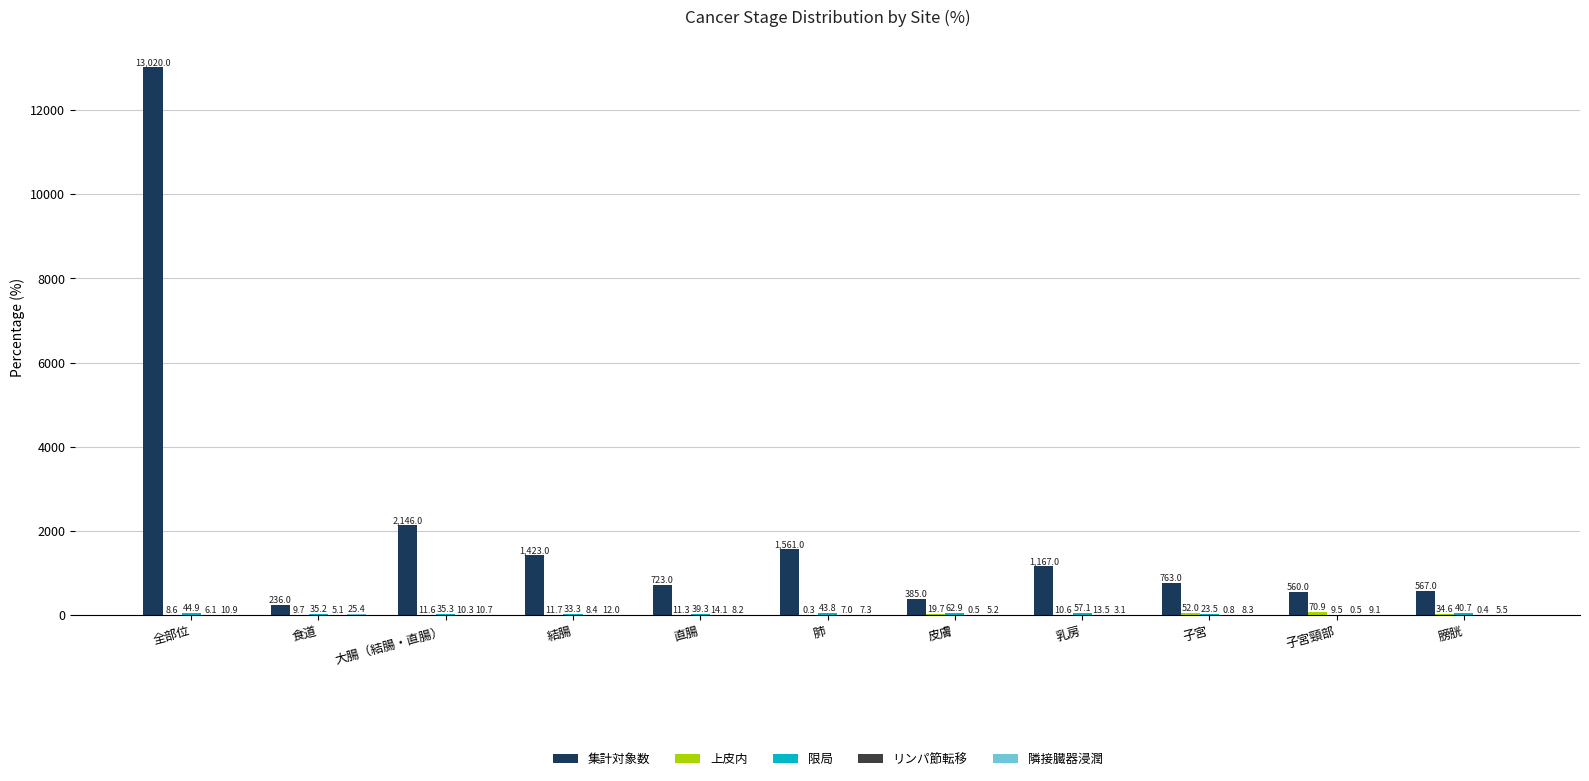

Between 乳房 and 膀胱, which series saw the biggest shift?

集計対象数